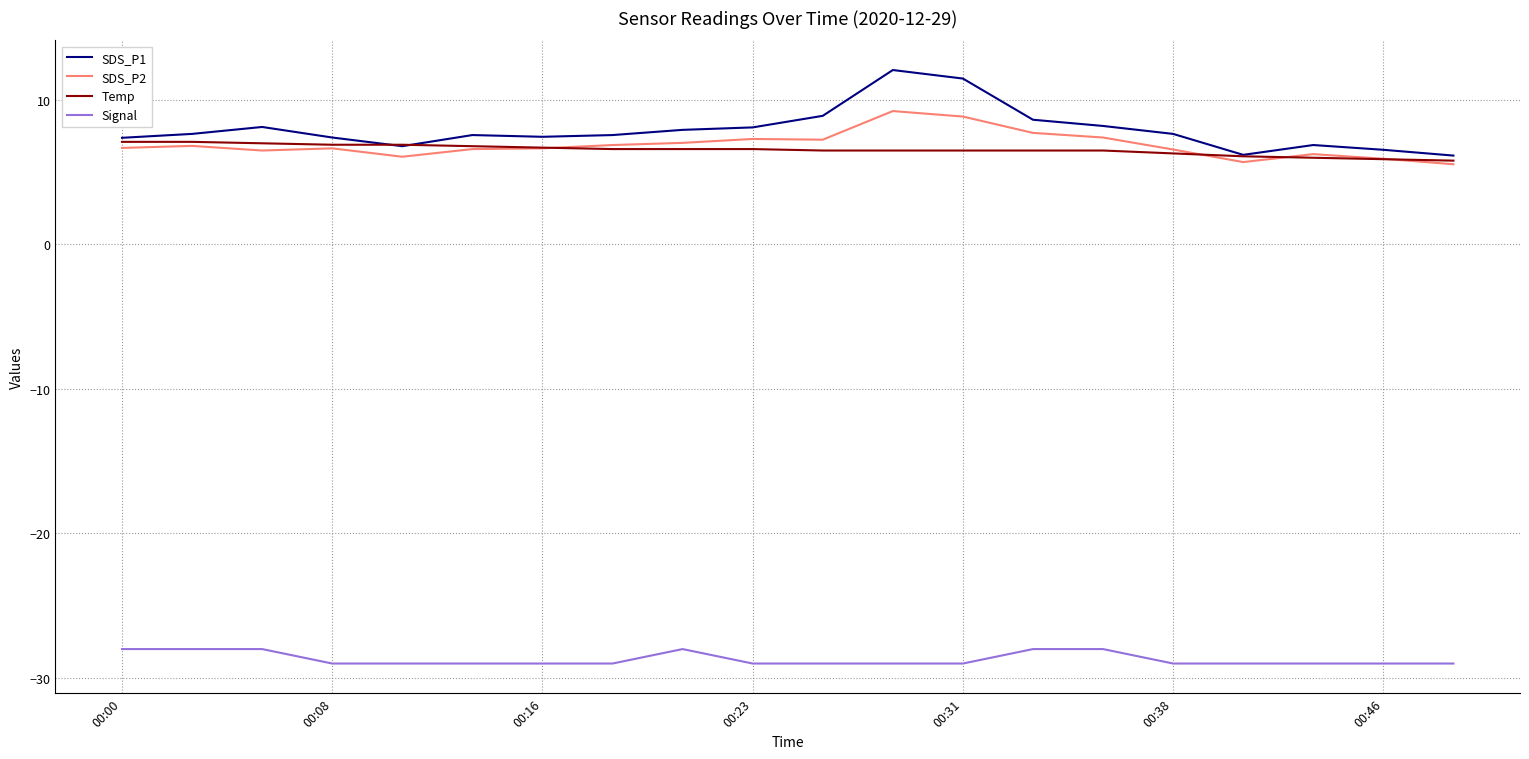

List the series in order of their peak value, lowest first.

Signal, Temp, SDS_P2, SDS_P1